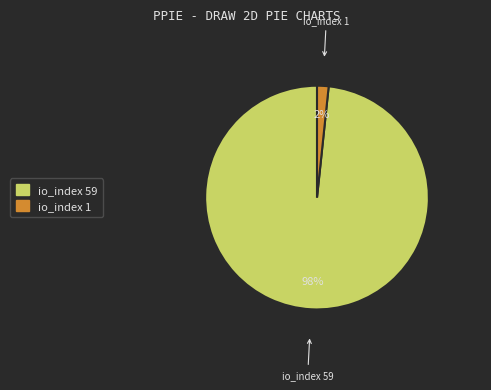

To the nearest percent, what portion does io_index 59 represent?

98%